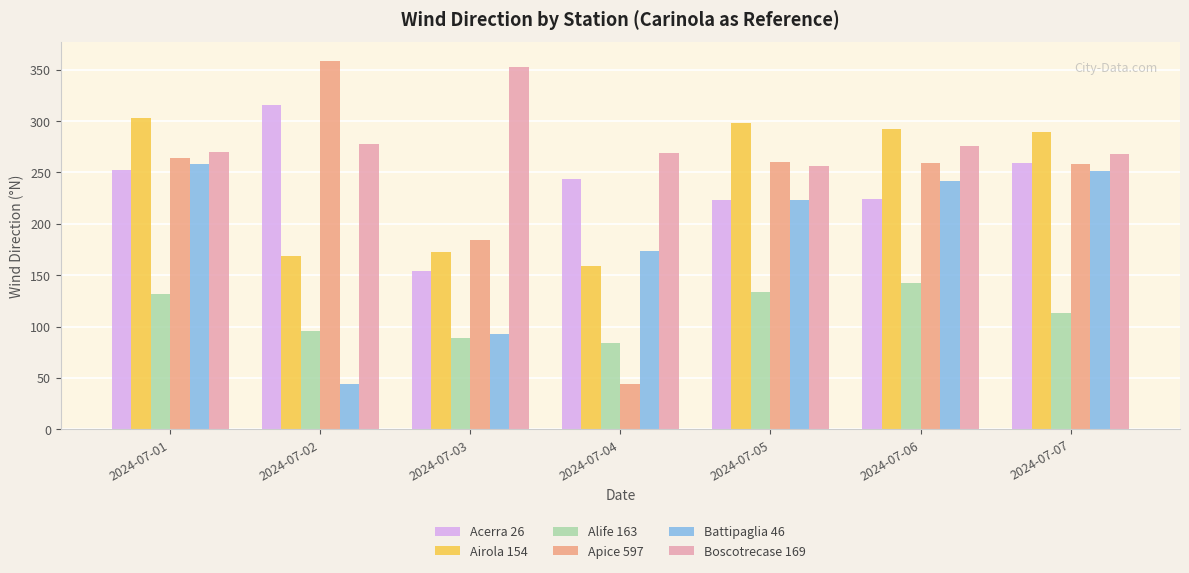

How many distinct data groups are displayed?

6